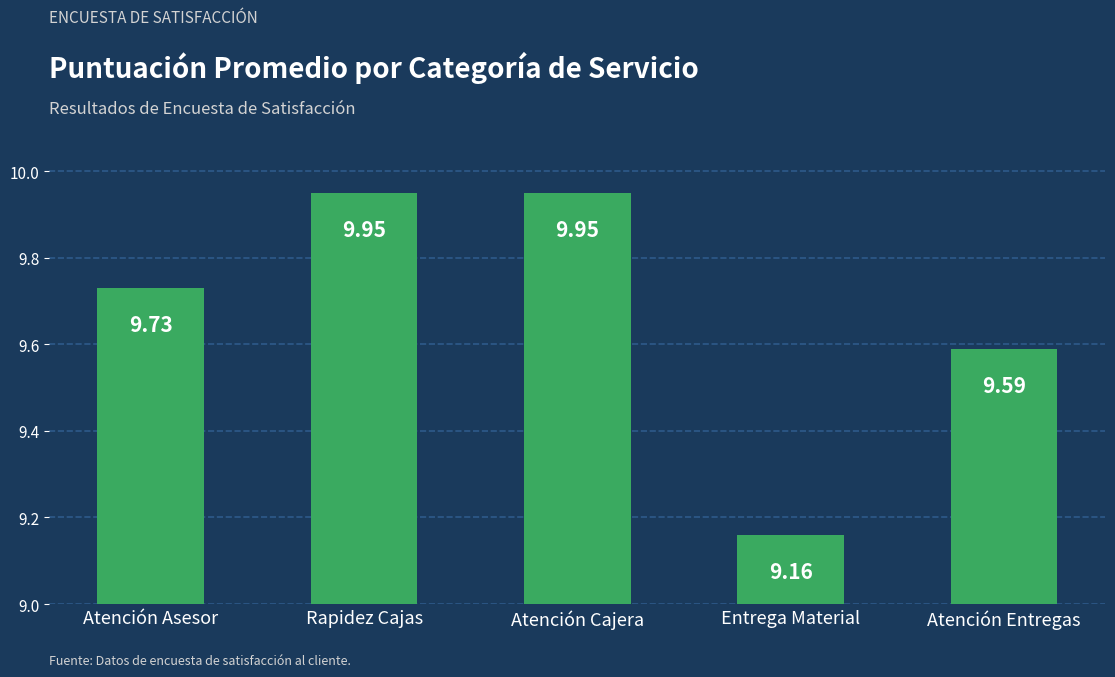

The value at Atención Asesor is 12.9. True or false?

False